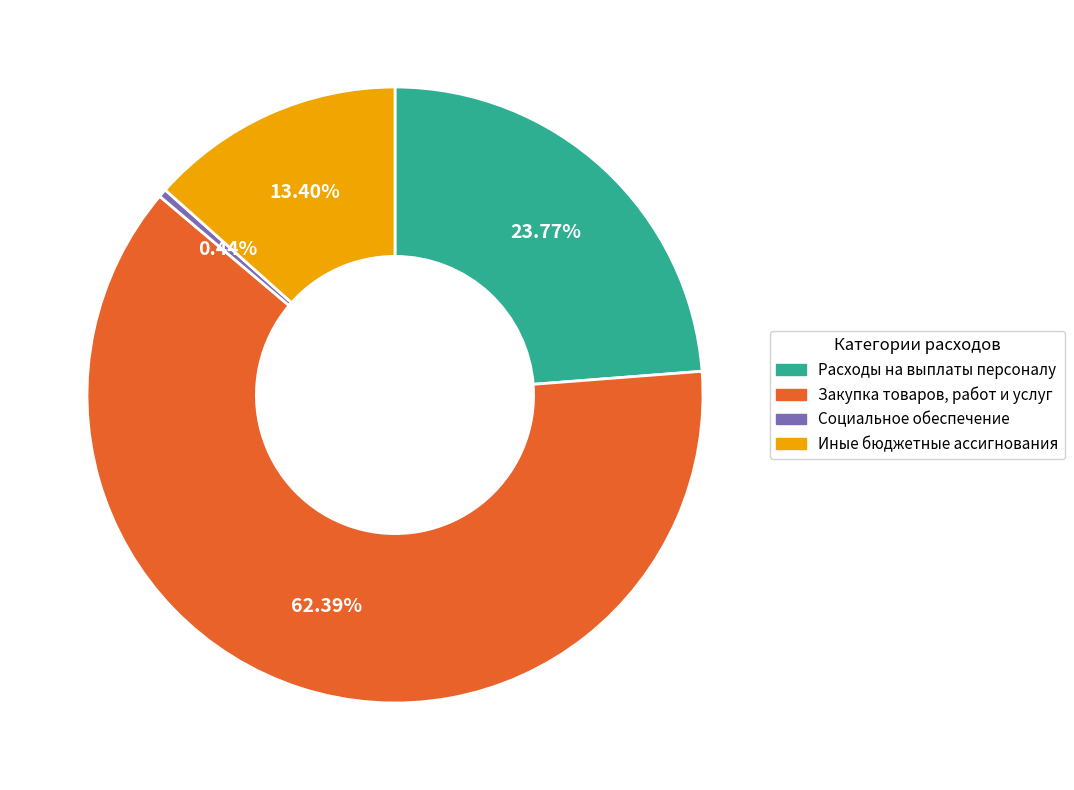

Which category has the smallest portion of the pie?

Социальное обеспечение